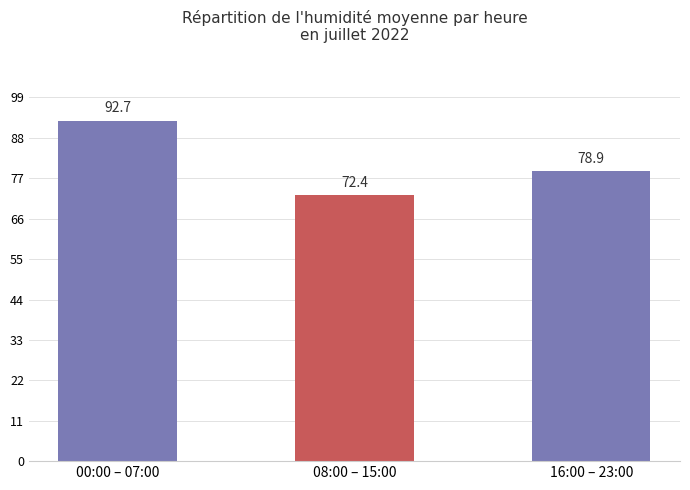

Read the value at 16:00 – 23:00.

78.9